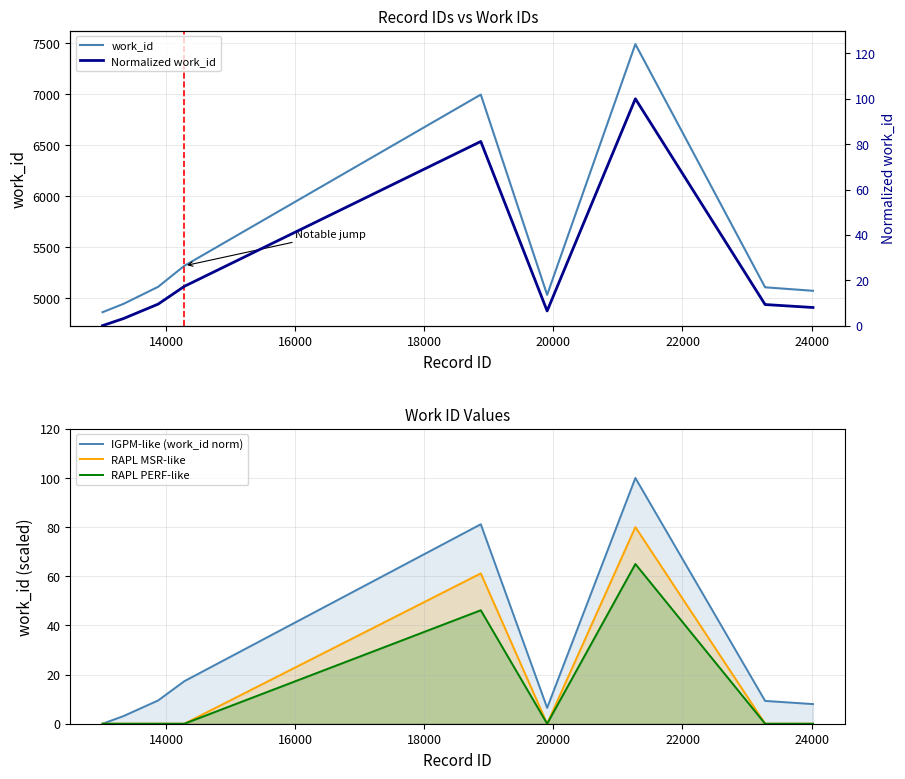

How many values in the IGPM-like (work_id norm) series exceed 9?

6